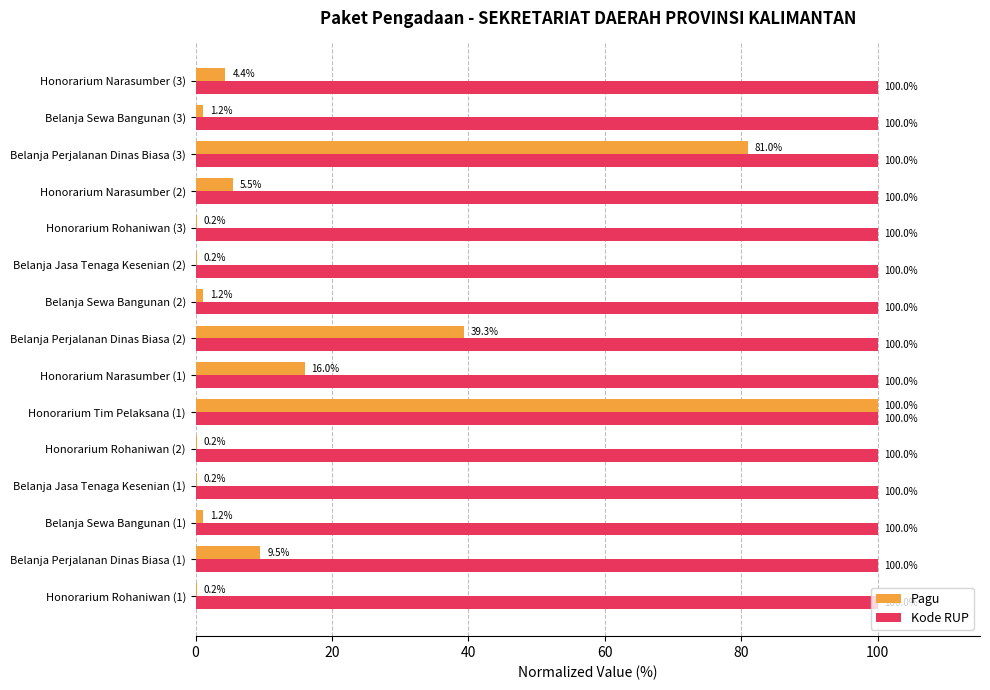

How many series are shown in this chart?

2